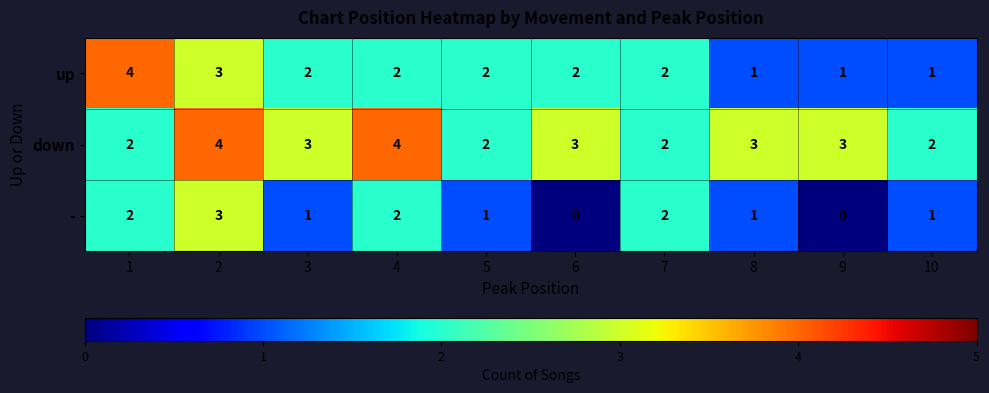

Reading left to right, what are all the values shown in this chart?

up: 1=4	2=3	3=2	4=2	5=2	6=2	7=2	8=1	9=1	10=1
down: 1=2	2=4	3=3	4=4	5=2	6=3	7=2	8=3	9=3	10=2
-: 1=2	2=3	3=1	4=2	5=1	6=0	7=2	8=1	9=0	10=1